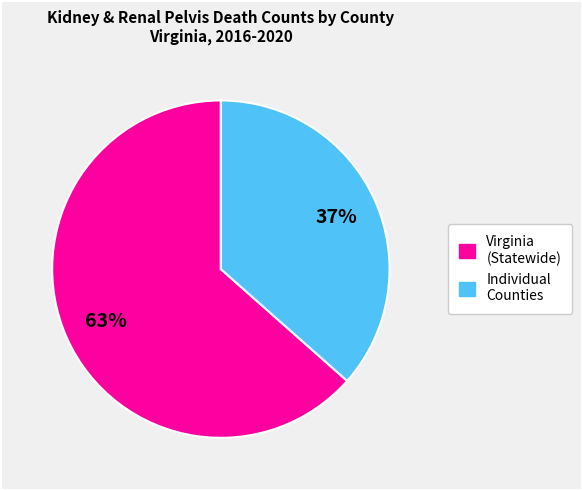

How many slices are in this pie chart?

2